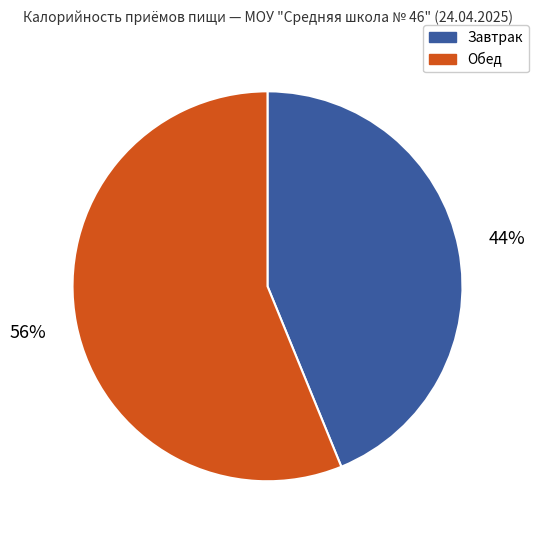

Count the number of slices in the pie.

2